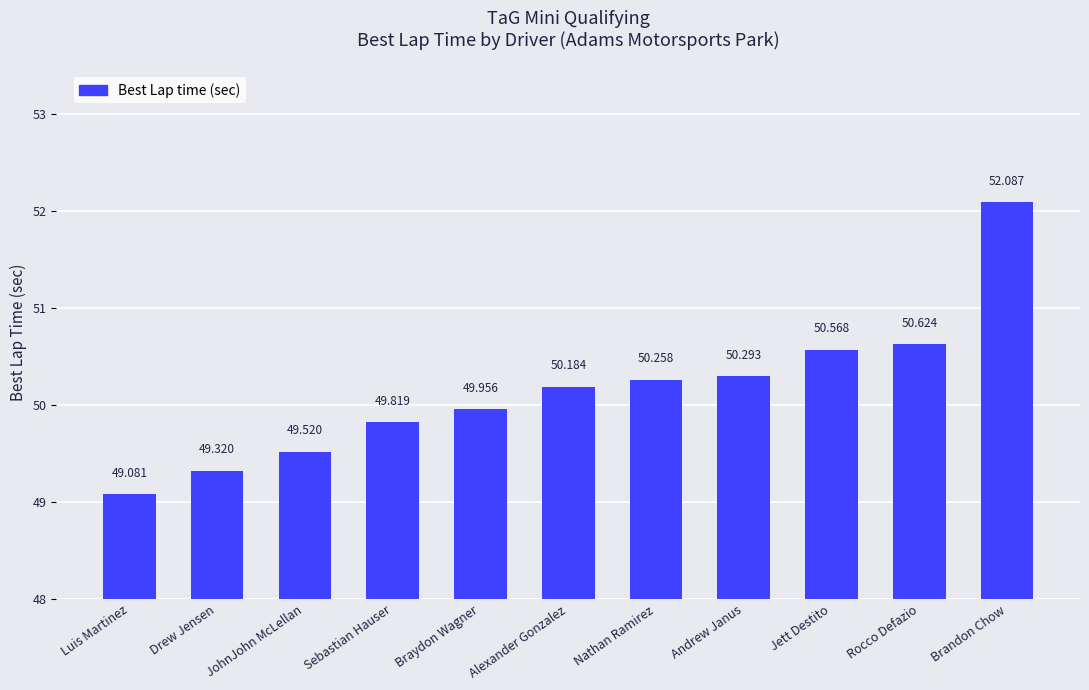

At which category does the chart reach its peak across all series?

Brandon Chow